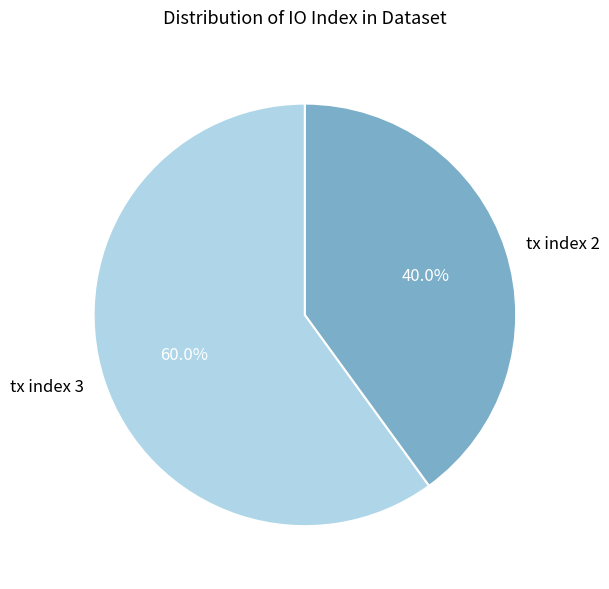

To the nearest percent, what is the combined percentage of tx index 3 and tx index 2?

100%